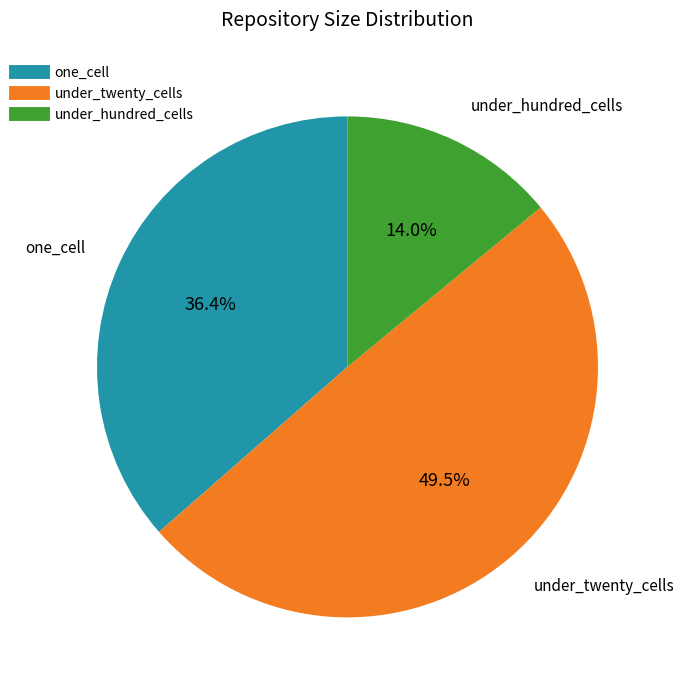

Rank the categories by value from highest to lowest.

under_twenty_cells, one_cell, under_hundred_cells